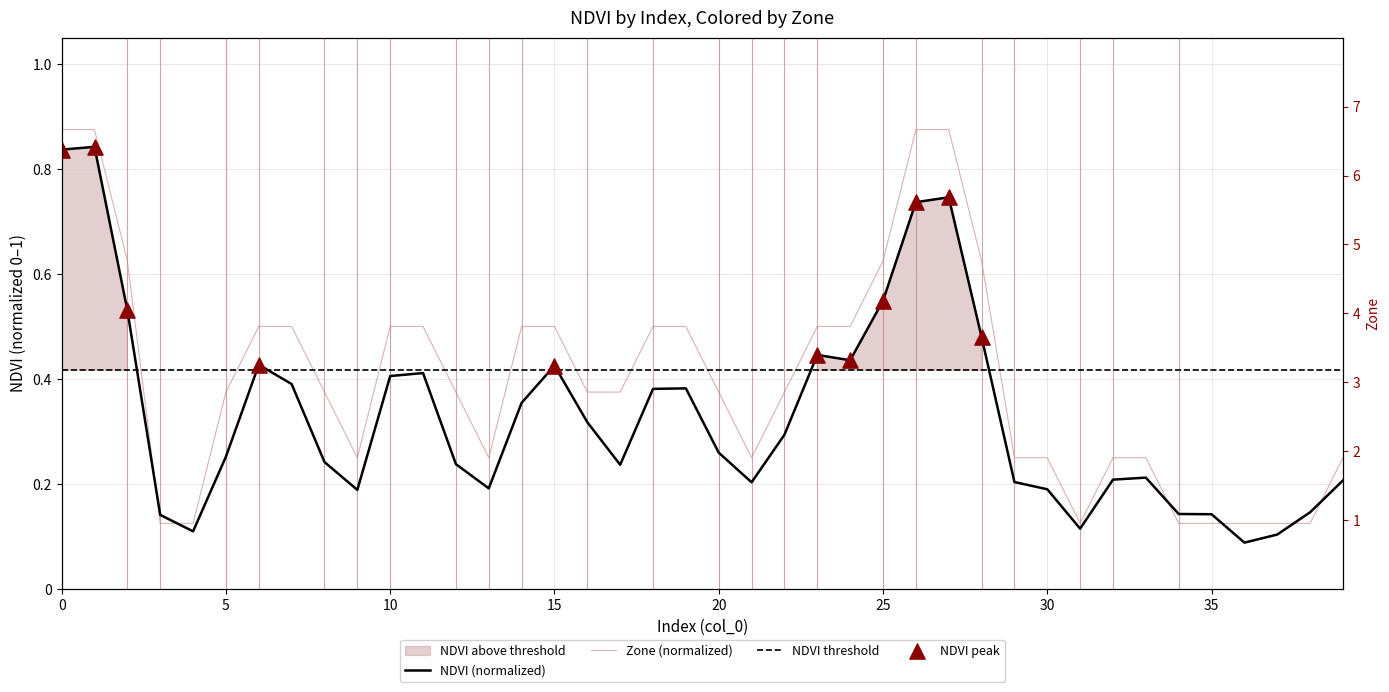

Which series contains the lowest Y value?

NDVI